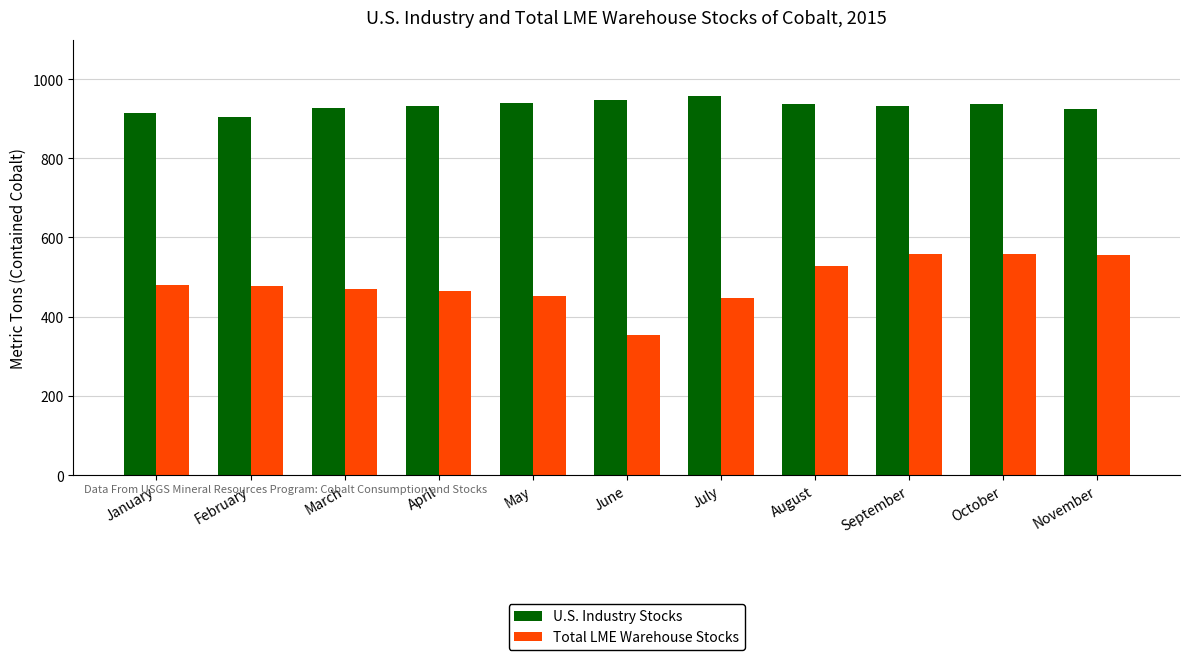

Rank the series by their maximum value, from highest to lowest.

U.S. Industry Stocks, Total LME Warehouse Stocks